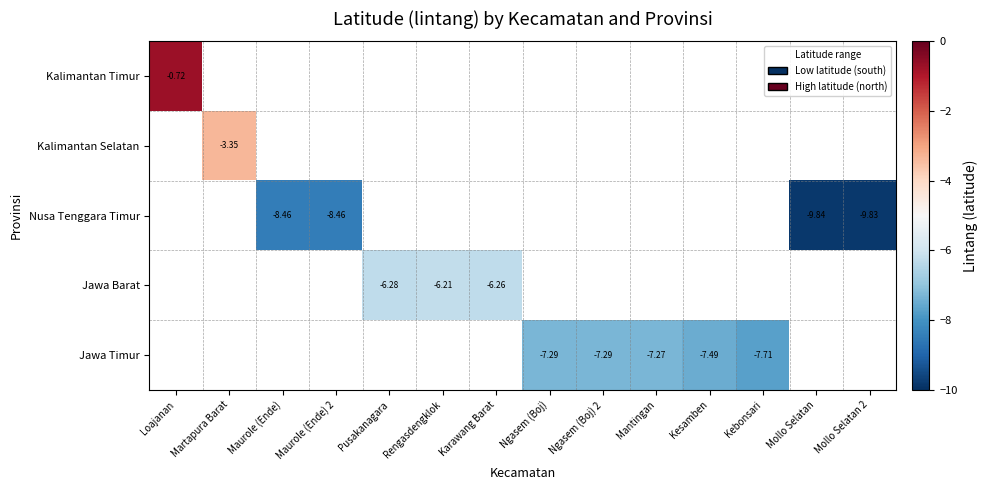

At how many categories does at least one series exceed -4?

2